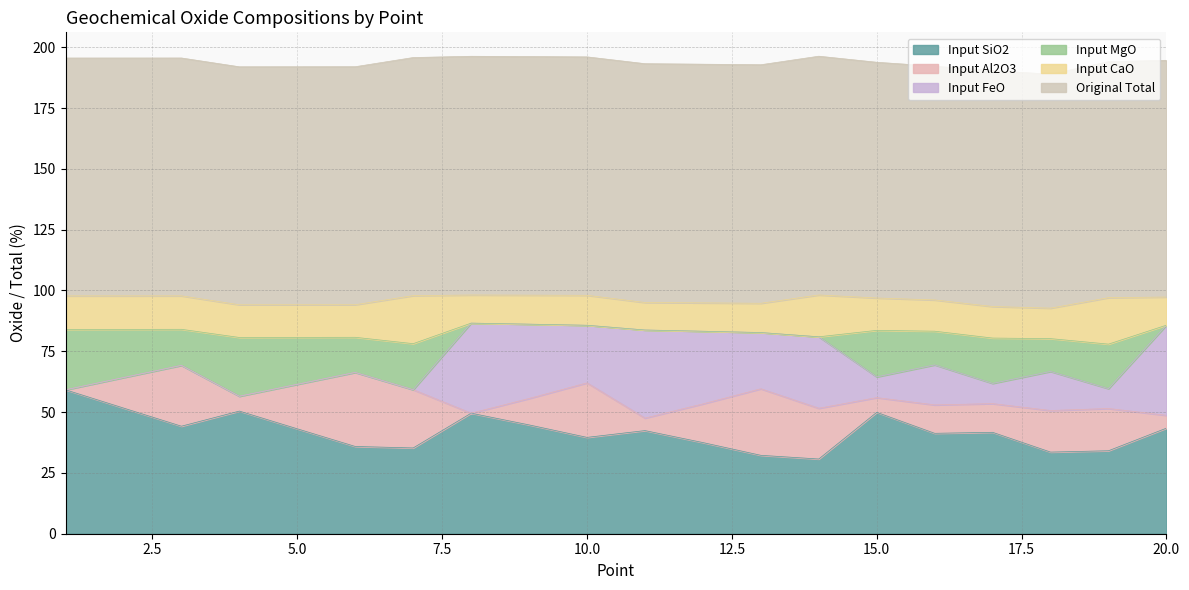

Between which two adjacent categories do Input_Al2O3 and Input_FeO first intersect?

7 and 8